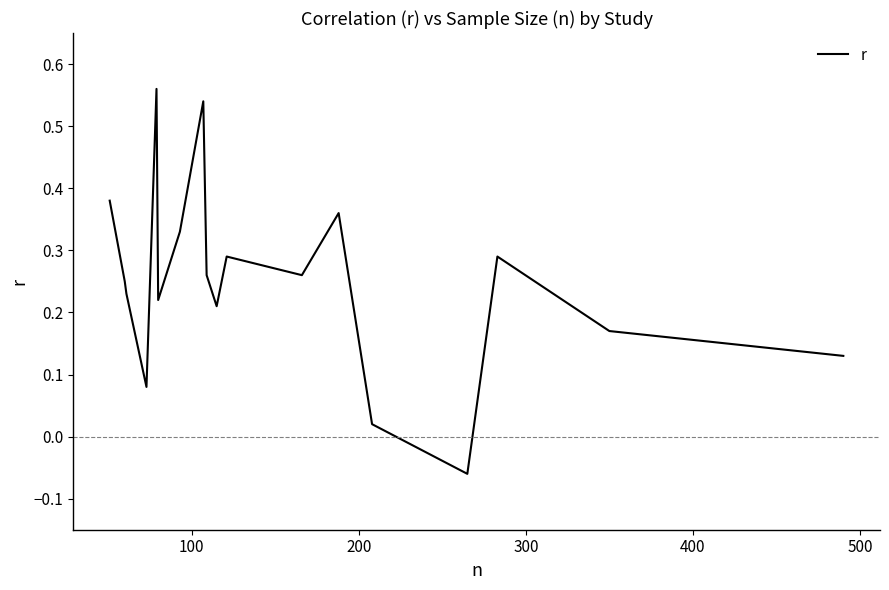

Does the chart display data point markers on the line(s)?

No